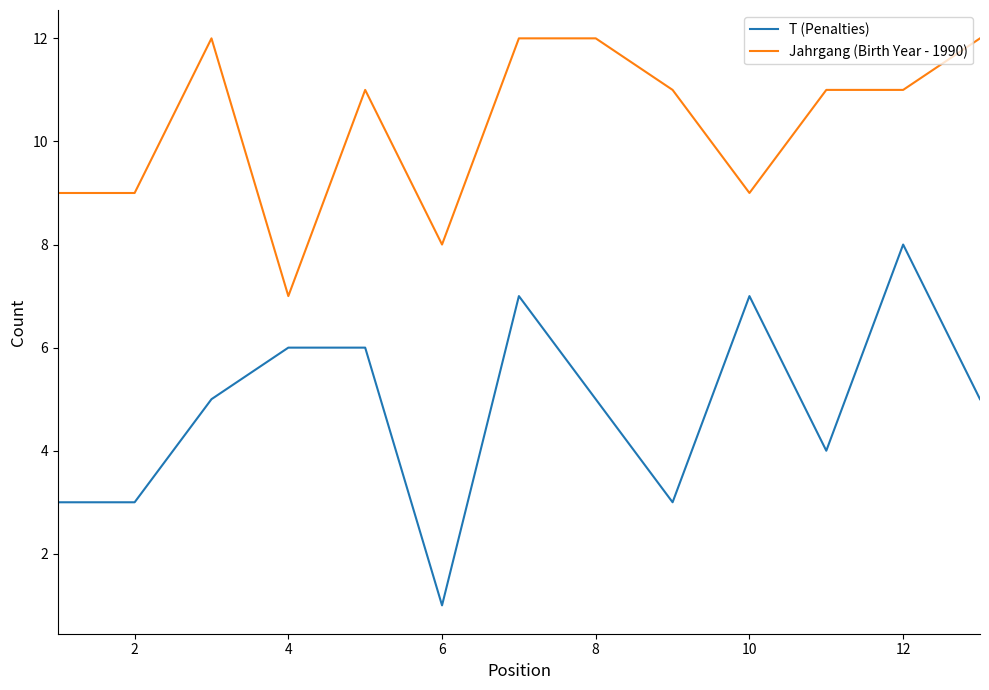

Count the Jahrgang (Birth Year - 1990) values in the range 9 to 12.

11